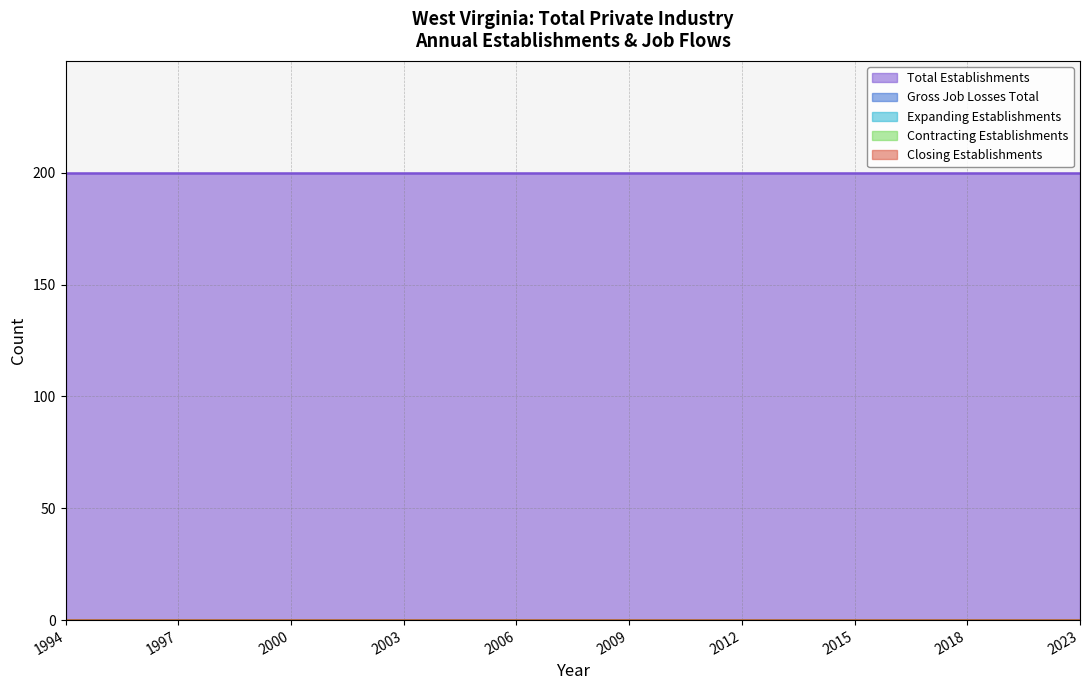

True or false: Contracting Establishments and Closing Establishments intersect in this chart.

False